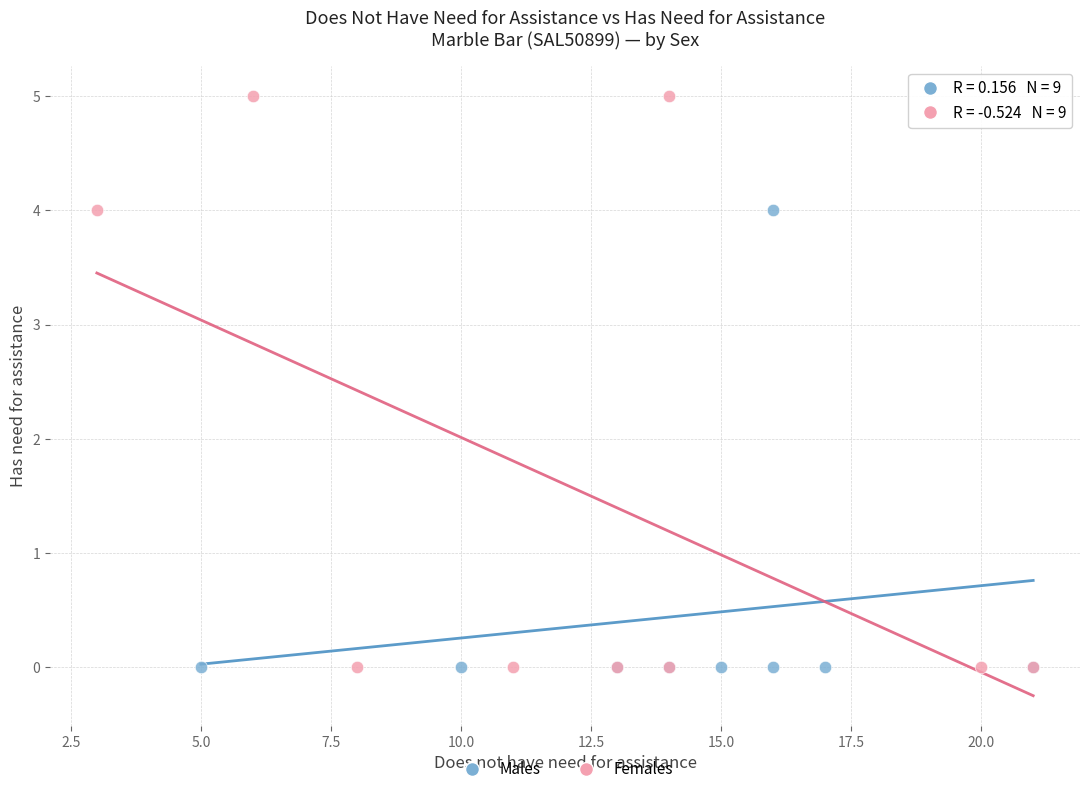

Which series reaches the maximum Y coordinate?

Females